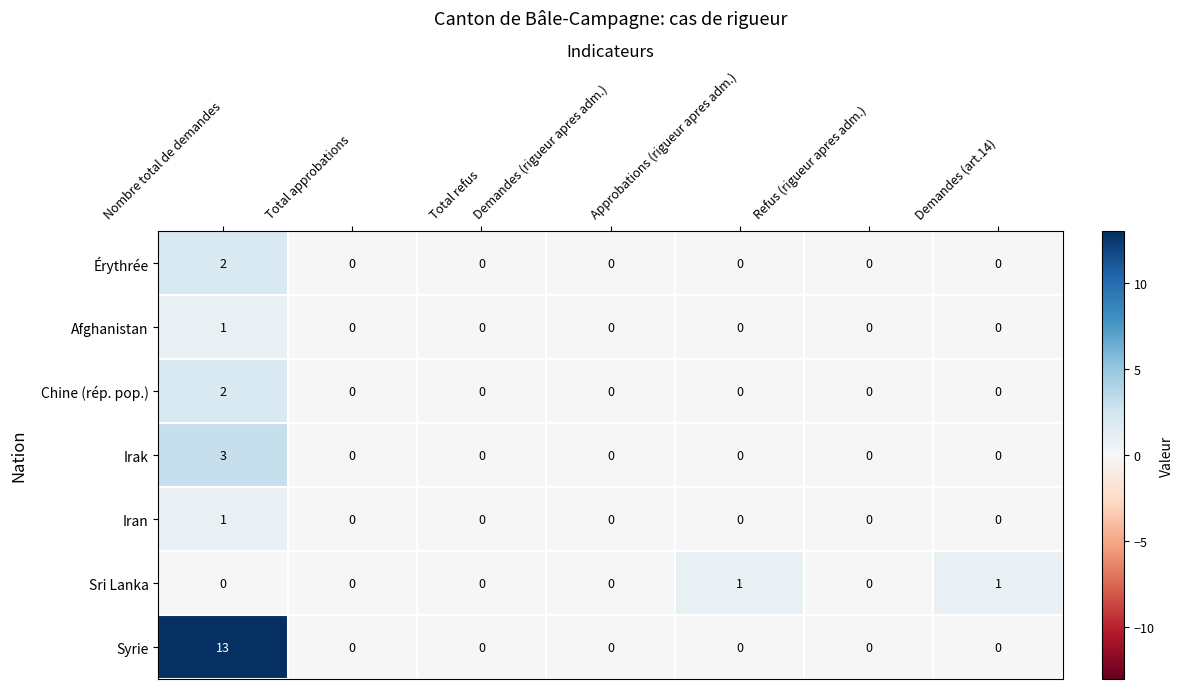

Which series changed the most between Demandes (rigueur apres adm.) and Demandes (art.14)?

Sri Lanka